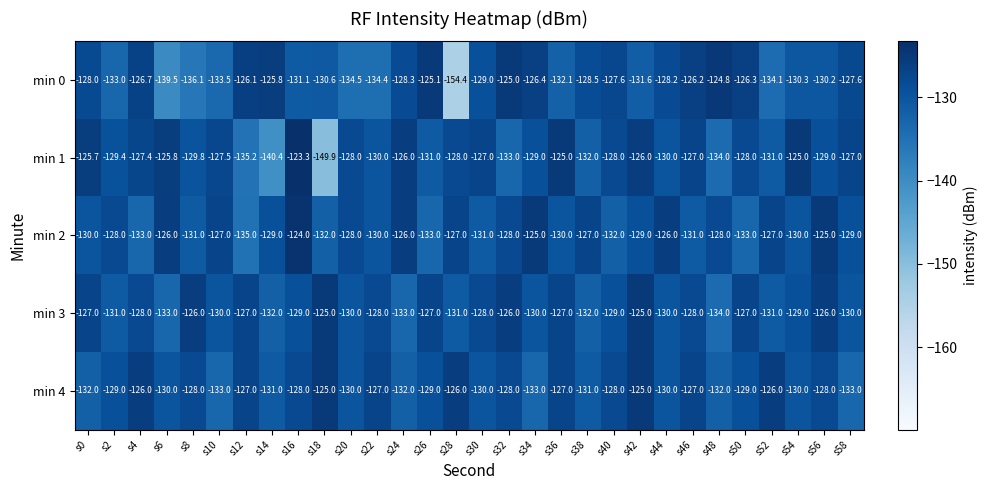

What is the sum of the min 4 values at s20 and s46?

-257.0